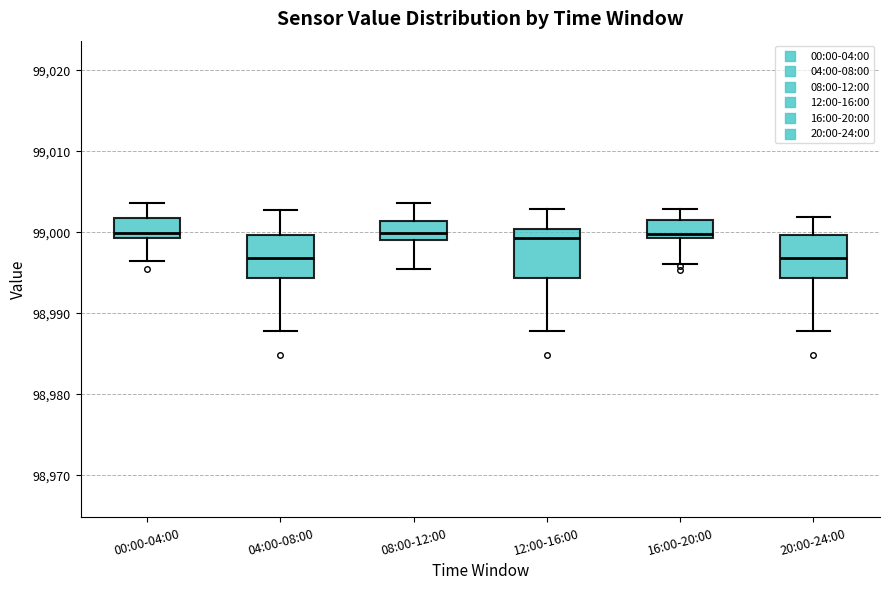

Reading left to right, read every box against the y-axis: the position of its median line, the range the box covers, and the ends of its whiskers. The values are not printed on the chart, so give them approximately, as read against the axis.

00:00-04:00: median 99000, box 98999 to 99002, whiskers 98996 to 99004
04:00-08:00: median 98997, box 98994 to 99000, whiskers 98988 to 99003
08:00-12:00: median 99000, box 98999 to 99001, whiskers 98995 to 99004
12:00-16:00: median 98999, box 98994 to 99000, whiskers 98988 to 99003
16:00-20:00: median 99000, box 98999 to 99001, whiskers 98996 to 99003
20:00-24:00: median 98997, box 98994 to 99000, whiskers 98988 to 99002